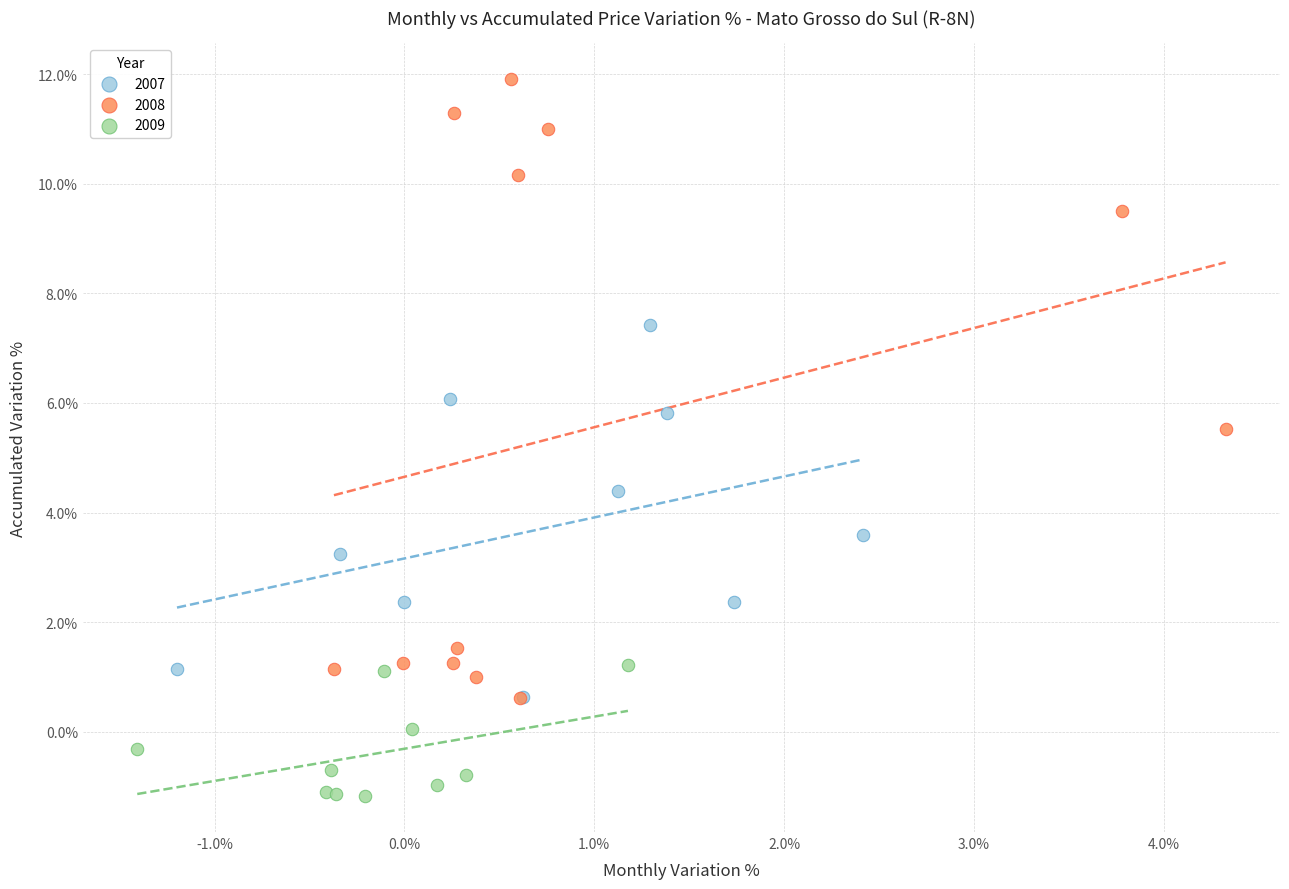

Which series reaches the maximum Y coordinate?

2008